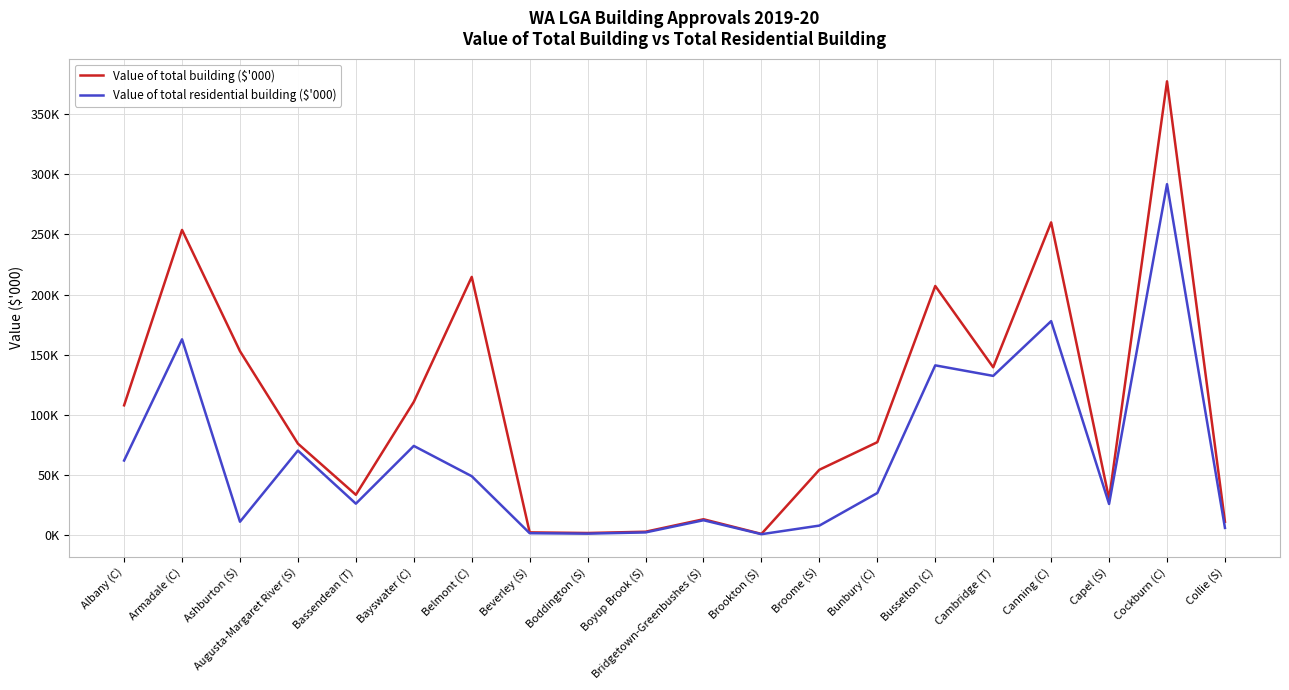

True or false: Value of total building ($'000) has more than 0 interior local peaks.

True